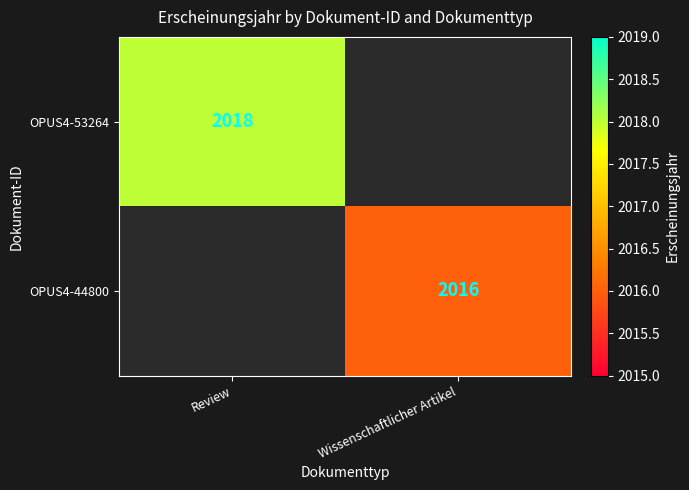

The value of OPUS4-53264 at Review is 2764. True or false?

False